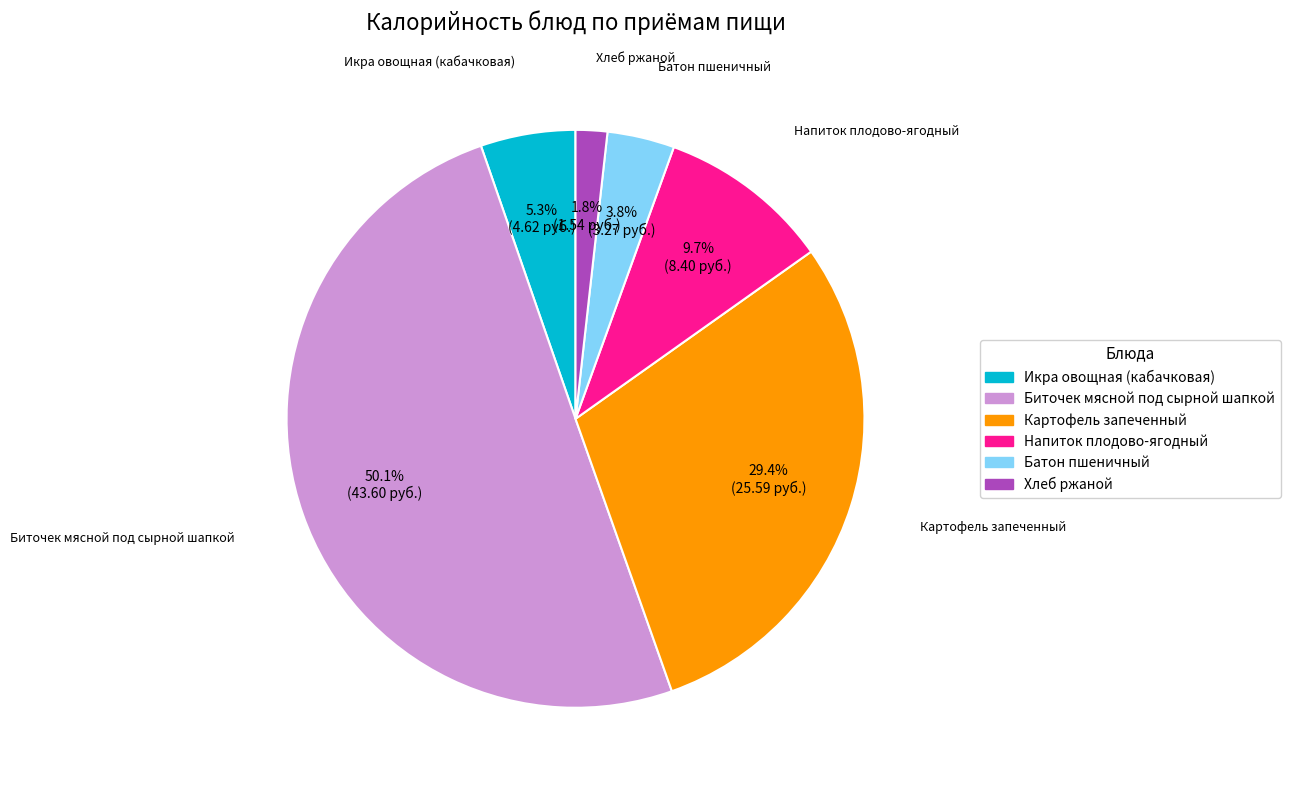

To the nearest percent, what percentage of the pie is Биточек мясной под сырной шапкой?

50%